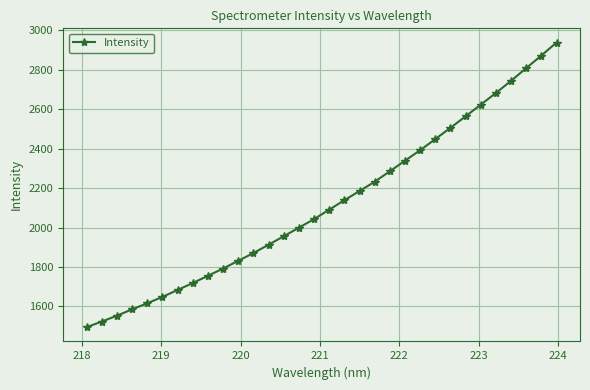

What is the sum of all values?

67839.6